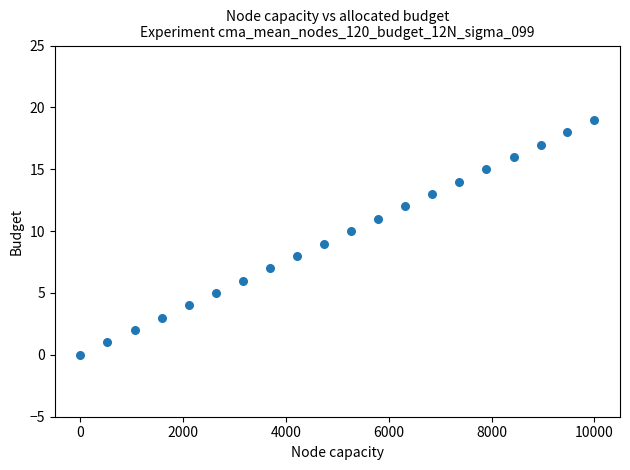

What is the range of Y values (max minus min)?

19